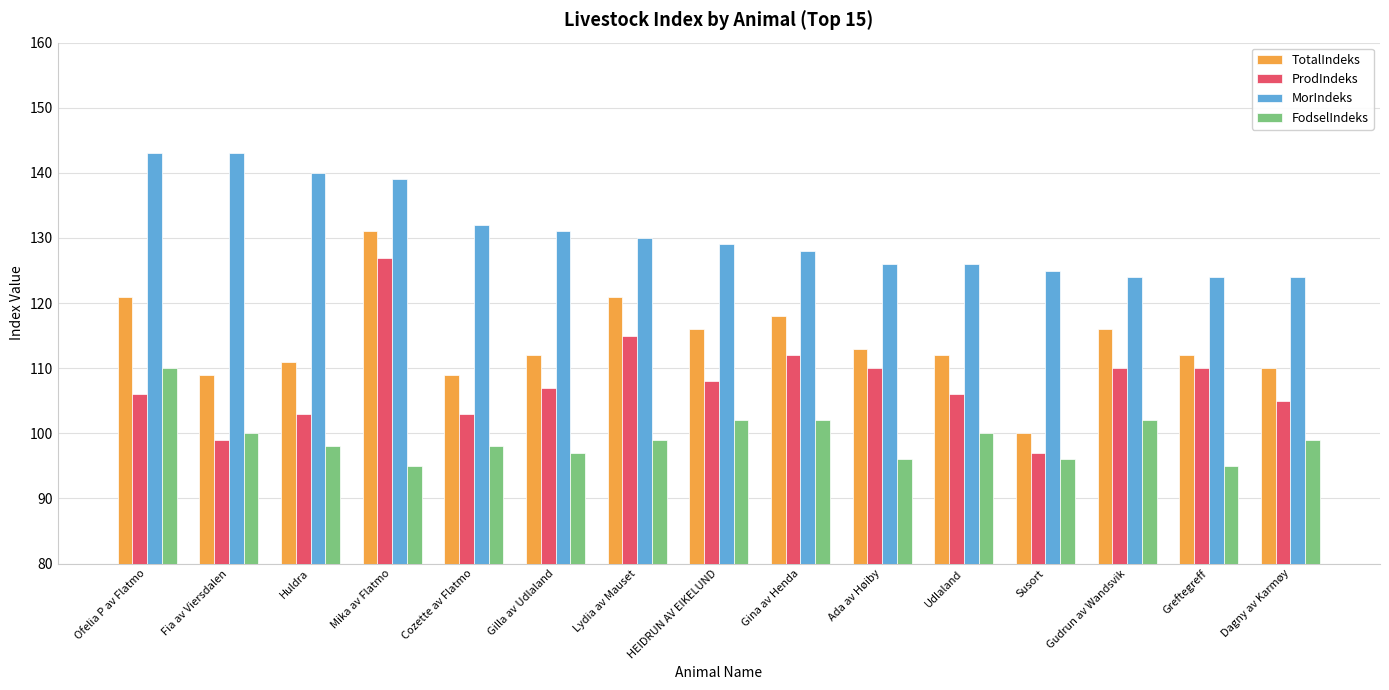

Read the MorIndeks value at Mika av Flatmo, to the nearest 10.

140